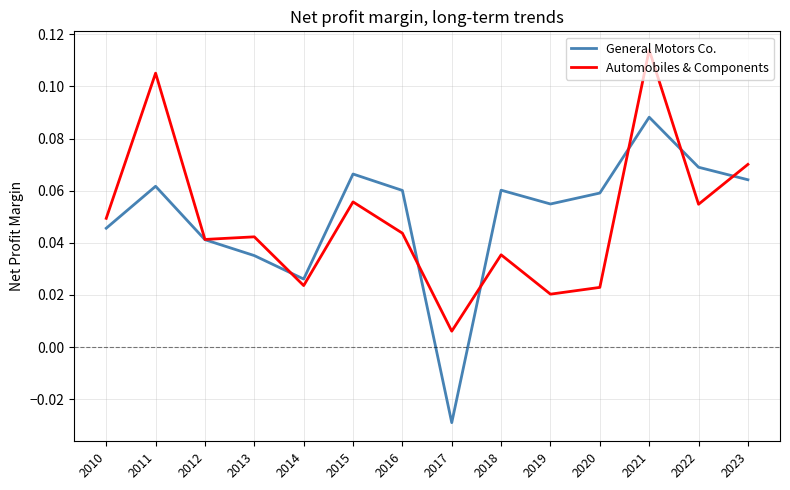

After their last crossing, which series has the higher values: Automobiles & Components or General Motors Co.?

Automobiles & Components